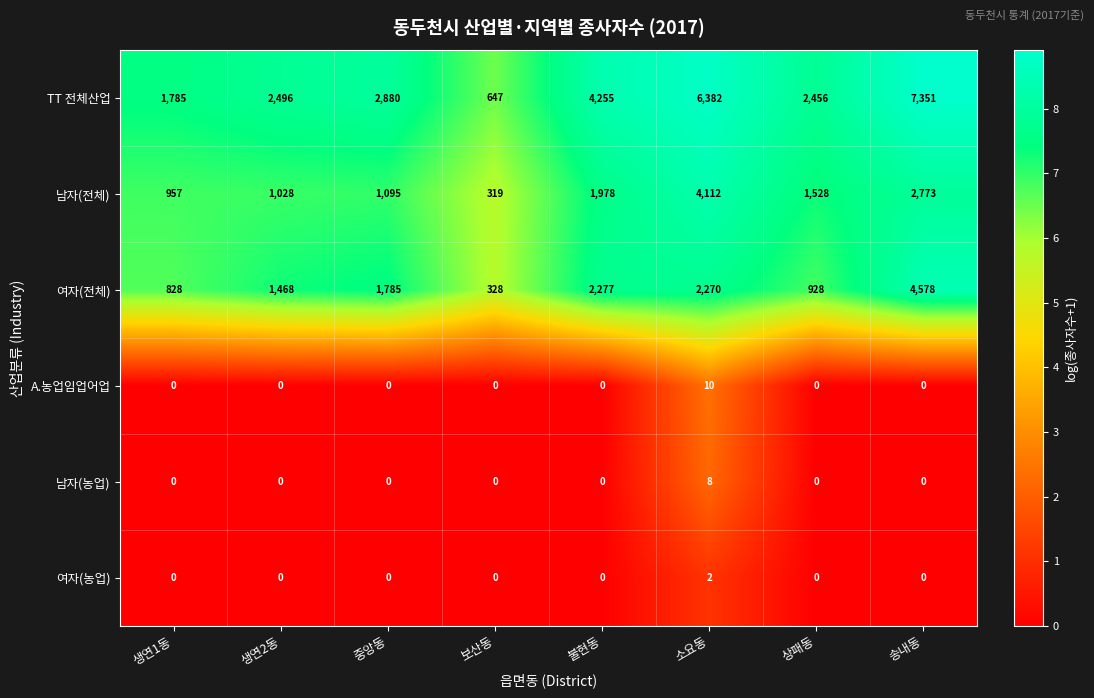

How many categories are shown in the chart?

8